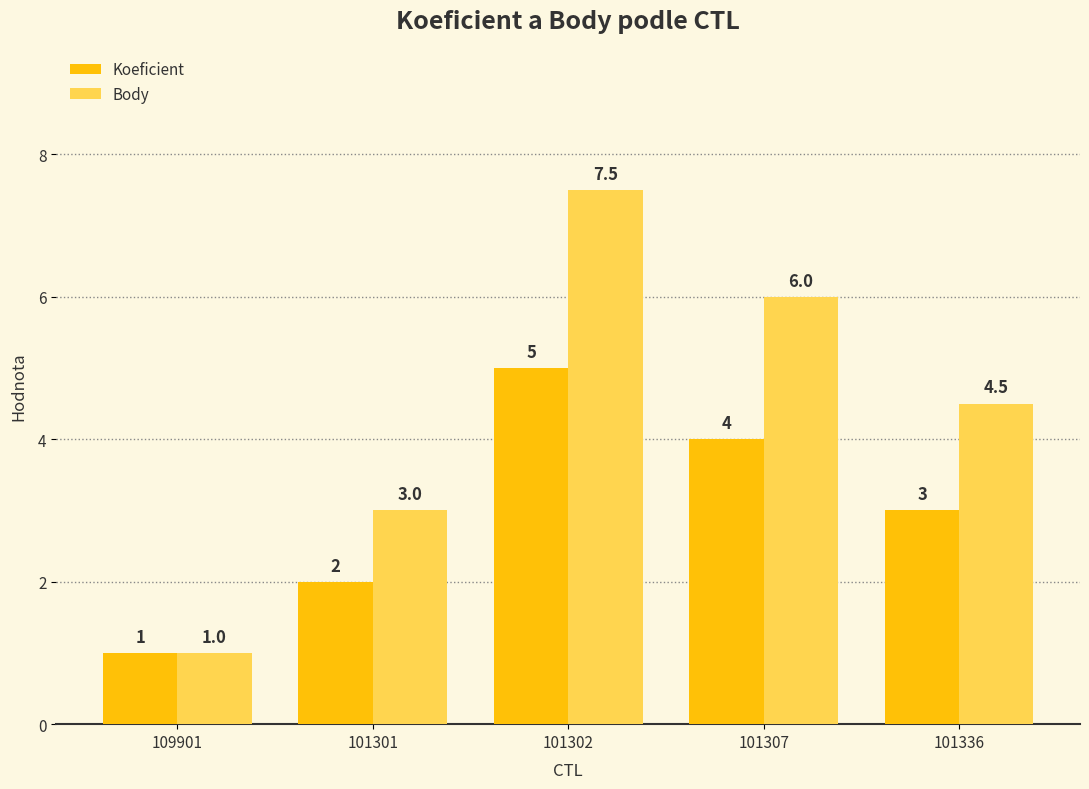

Are the bars grouped side by side (vs. stacked)?

Yes